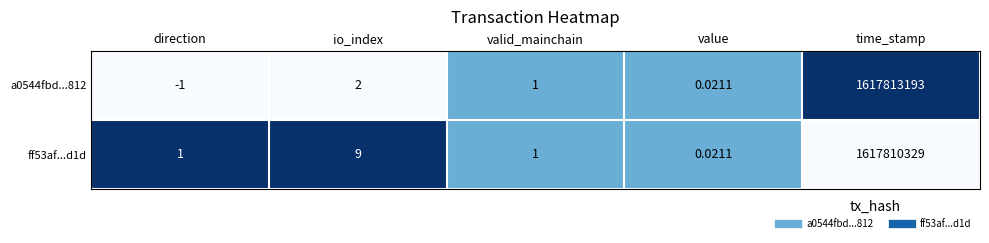

At which category is the sum across all series the highest?

time_stamp